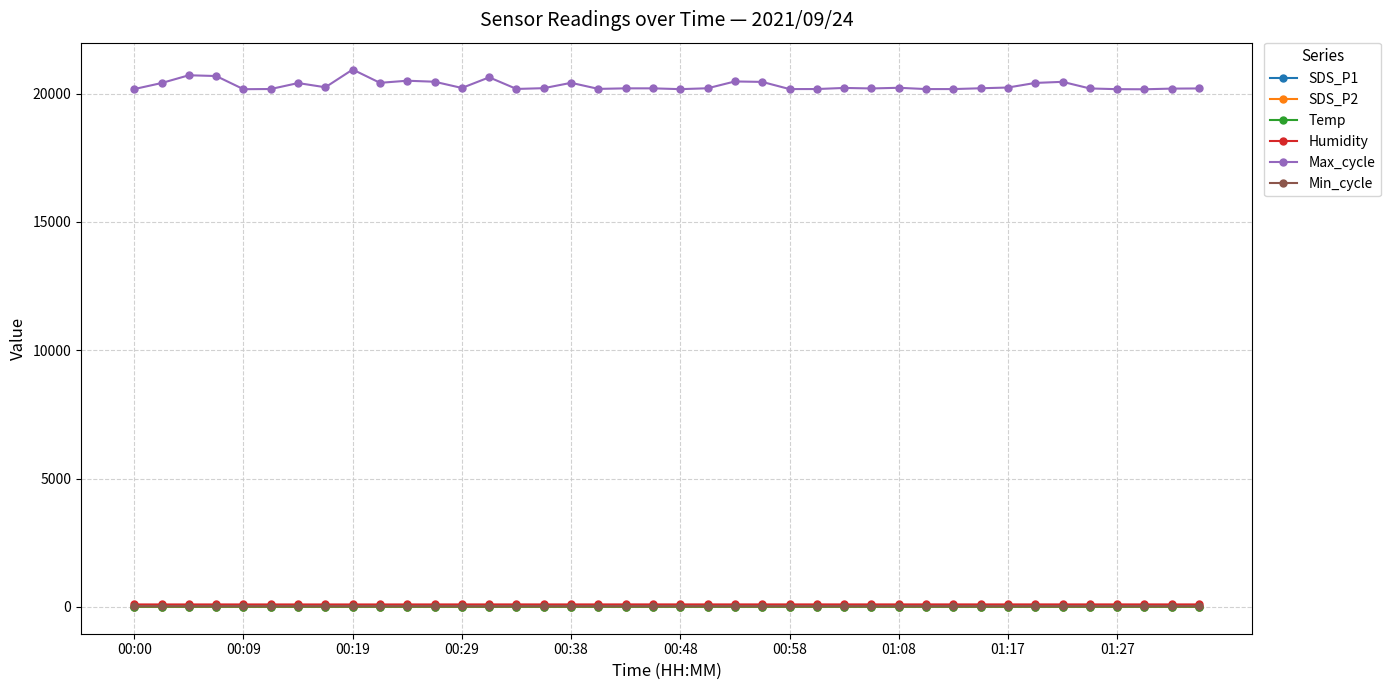

Which series has the largest total across all categories?

Max_cycle